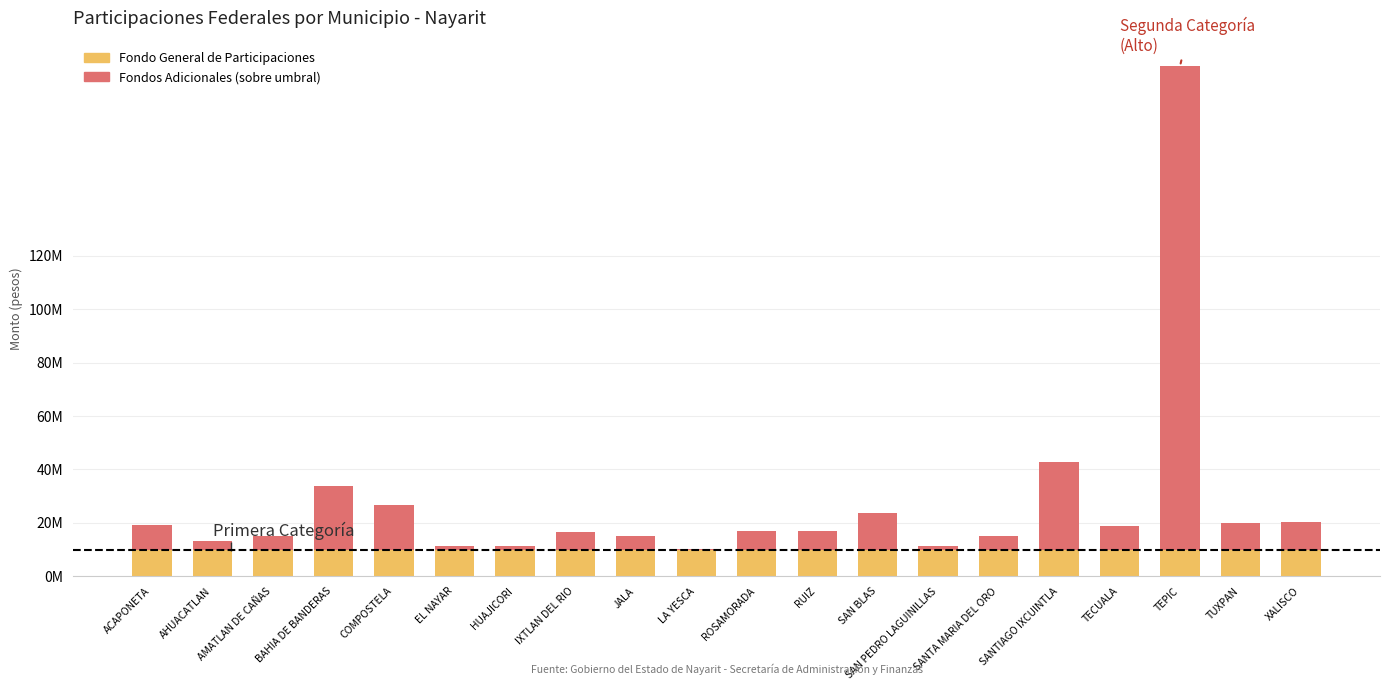

Between SANTA MARIA DEL ORO and TECUALA, which series saw the biggest shift?

Fondos Adicionales